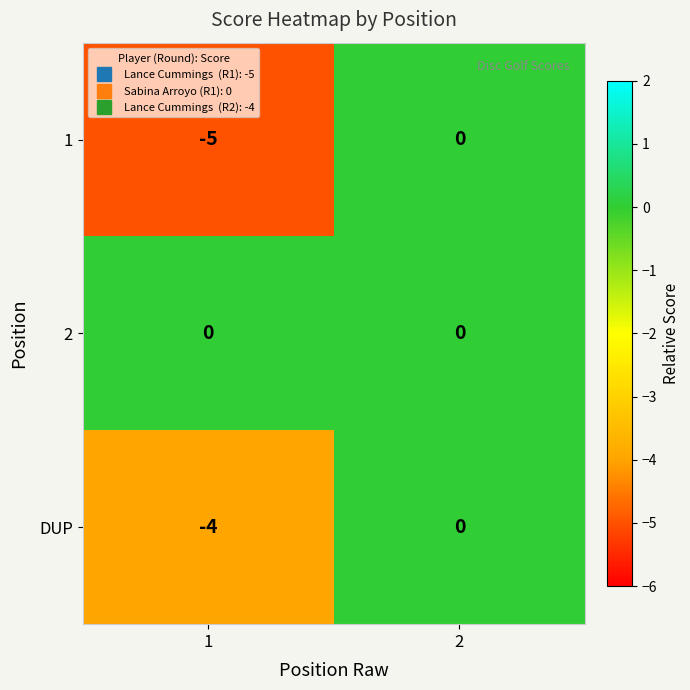

Reading left to right, extract all data points from this chart.

1: 1=-5	2=0
2: 1=0	2=0
DUP: 1=-4	2=0